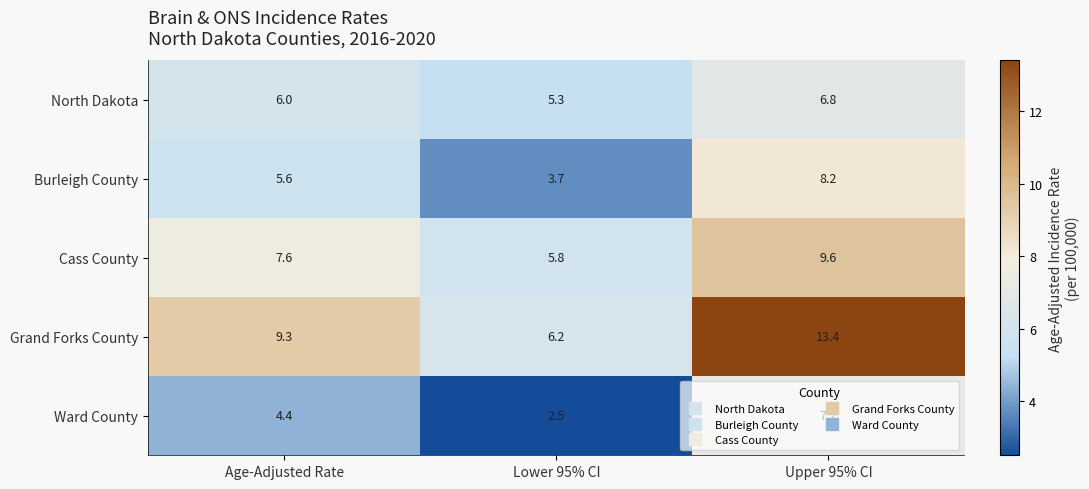

At which category is the sum across all series the highest?

Upper 95% CI